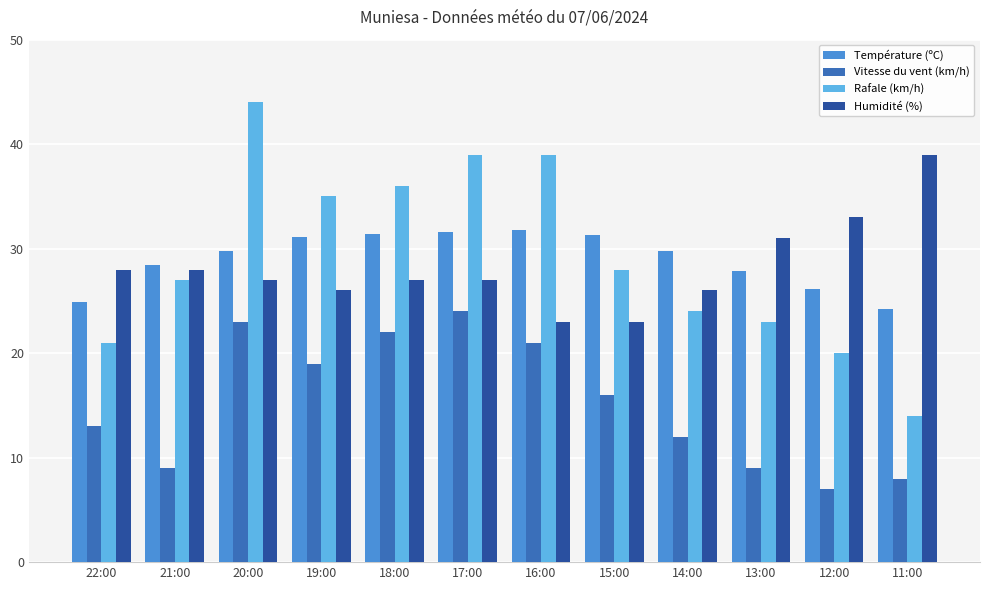

What is the value of the Rafale (km/h) bar at the 8th from the left?

28.0